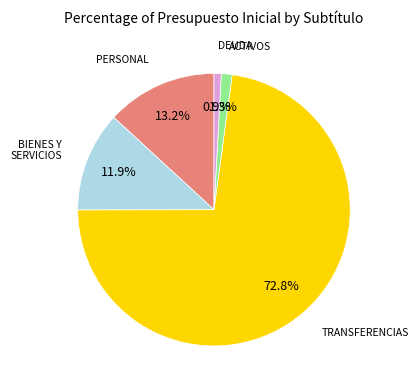

Does any single category account for the majority?

Yes